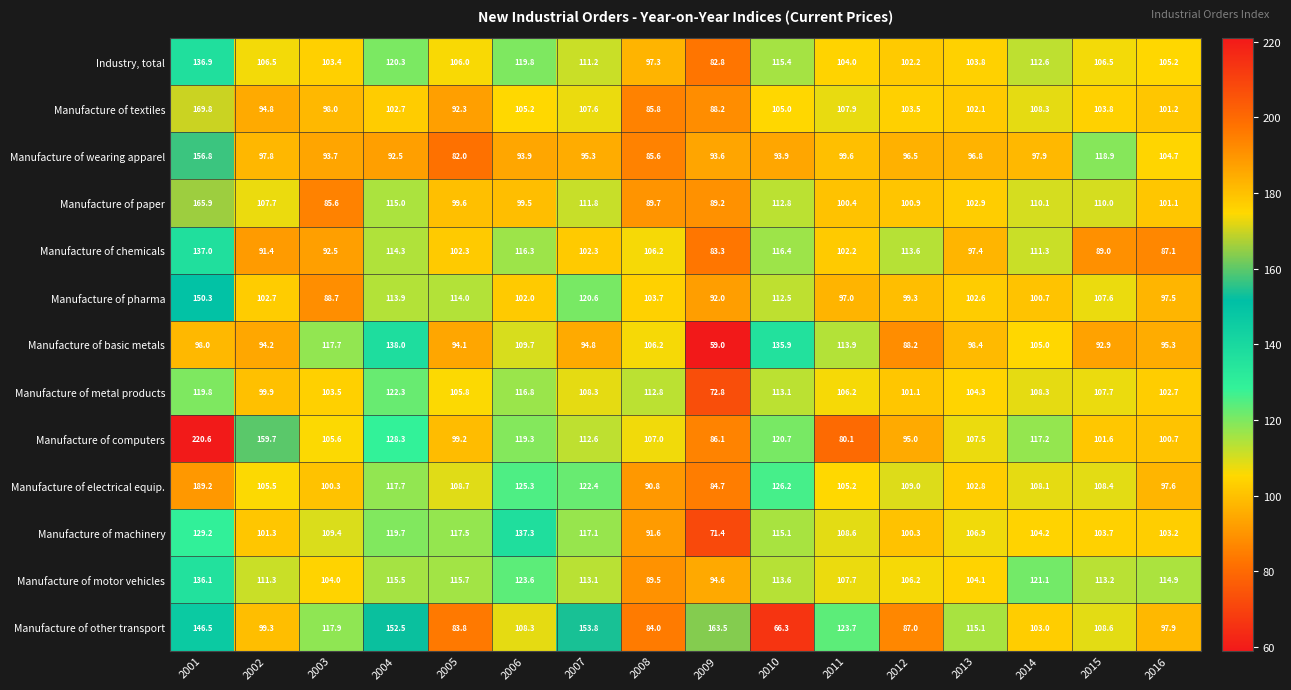

At which category is the sum across all series the highest?

2001